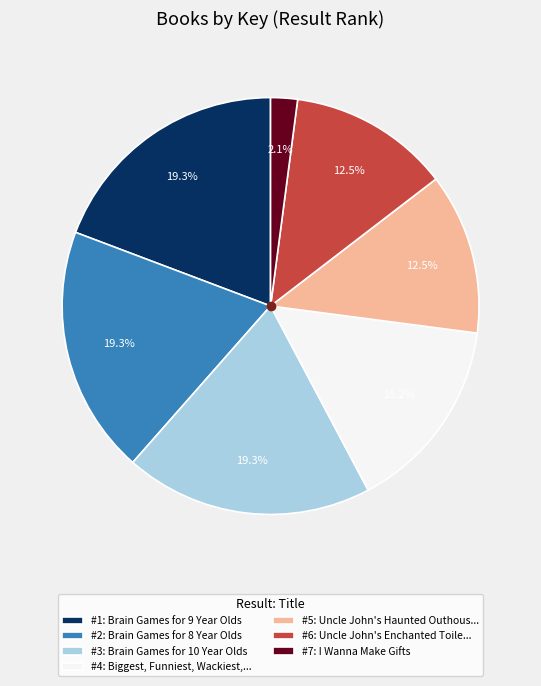

Which has a higher value, #4: Biggest, Funniest, Wackiest,... or #7: I Wanna Make Gifts?

#4: Biggest, Funniest, Wackiest,...